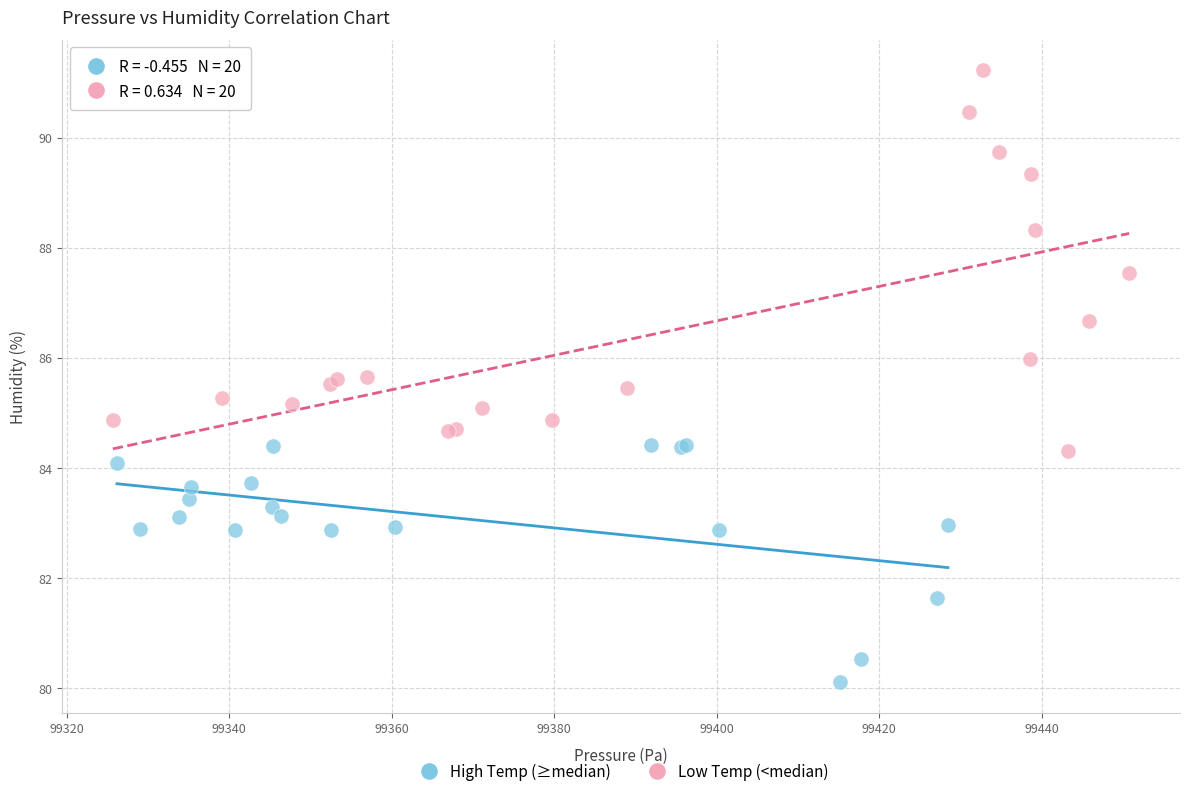

Which series has the largest Y range (max minus min)?

Low Temp (<median)